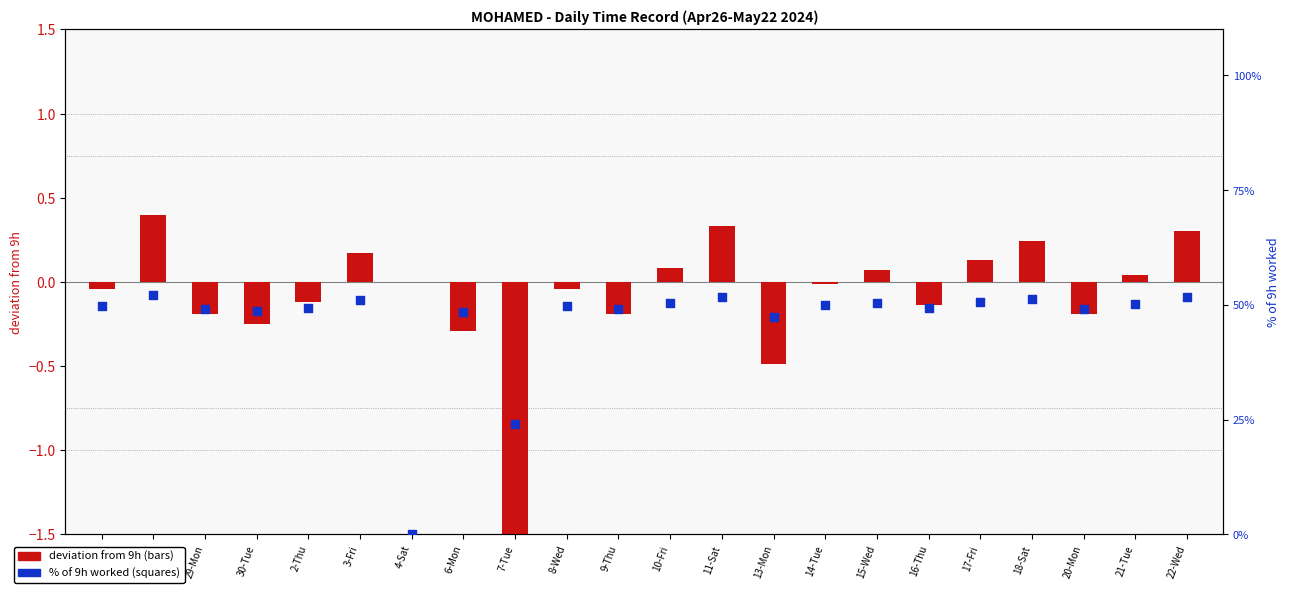

At which category is the sum across all series the highest?

27-Sat